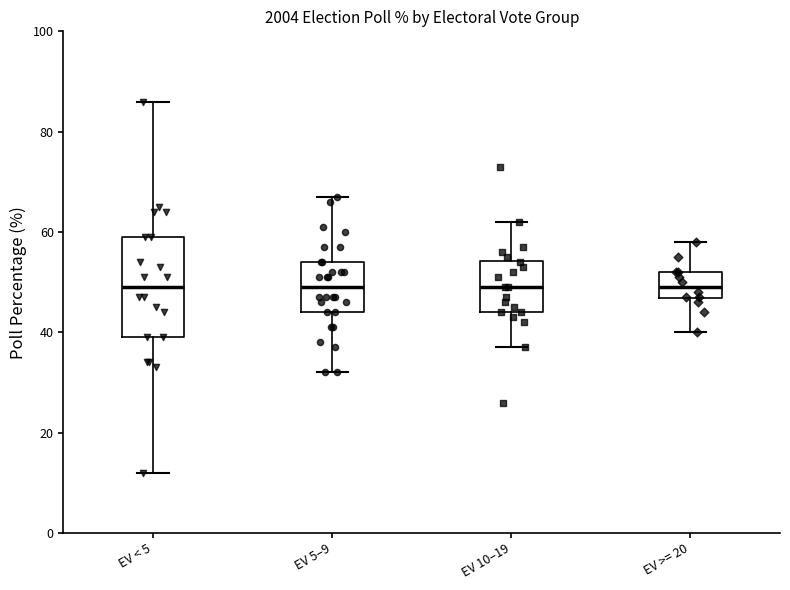

Where is the lower edge of the box for EV 5–9 on the y-axis? The values are not printed on the chart, so give them approximately, as read against the axis.

44